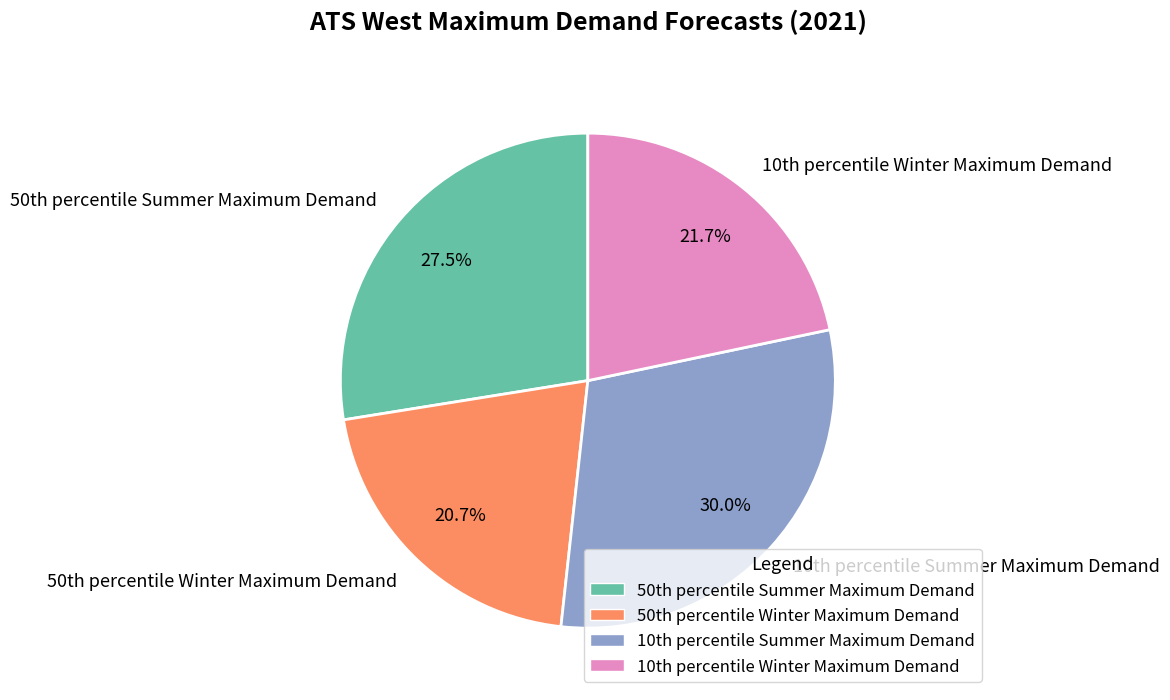

What is the largest slice in the pie chart?

10th percentile Summer Maximum Demand